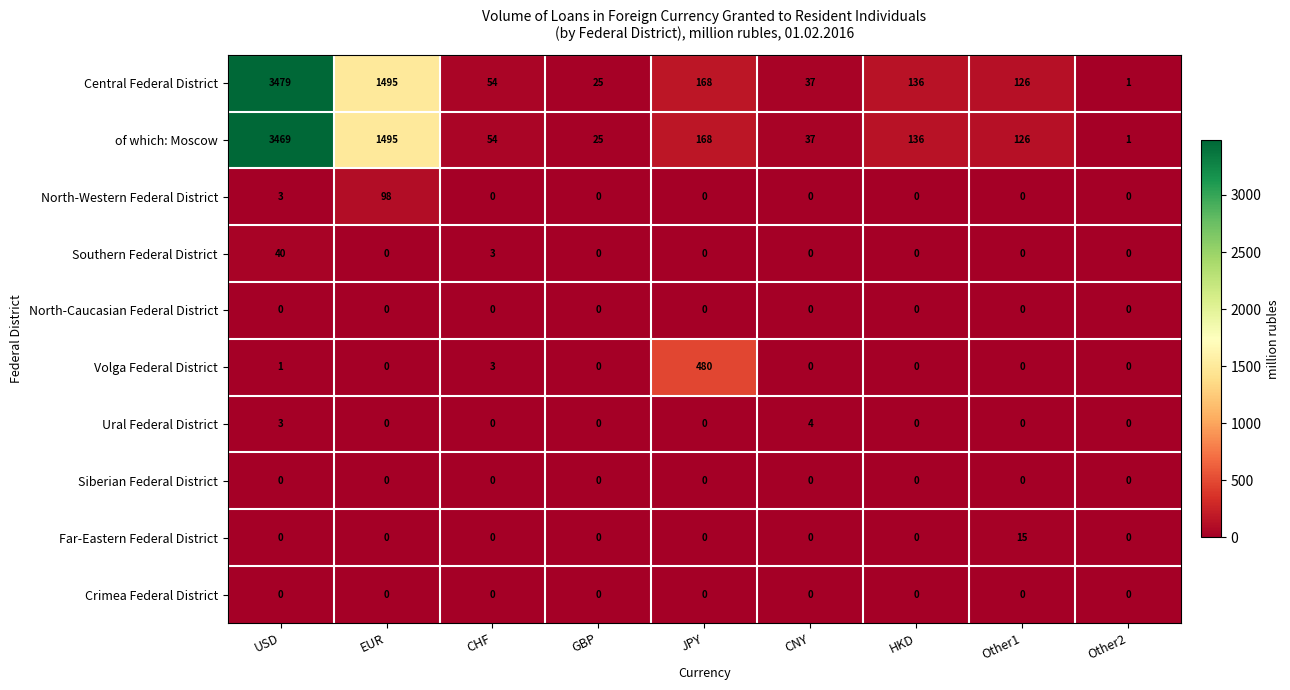

What is the maximum value shown in the chart?

3479